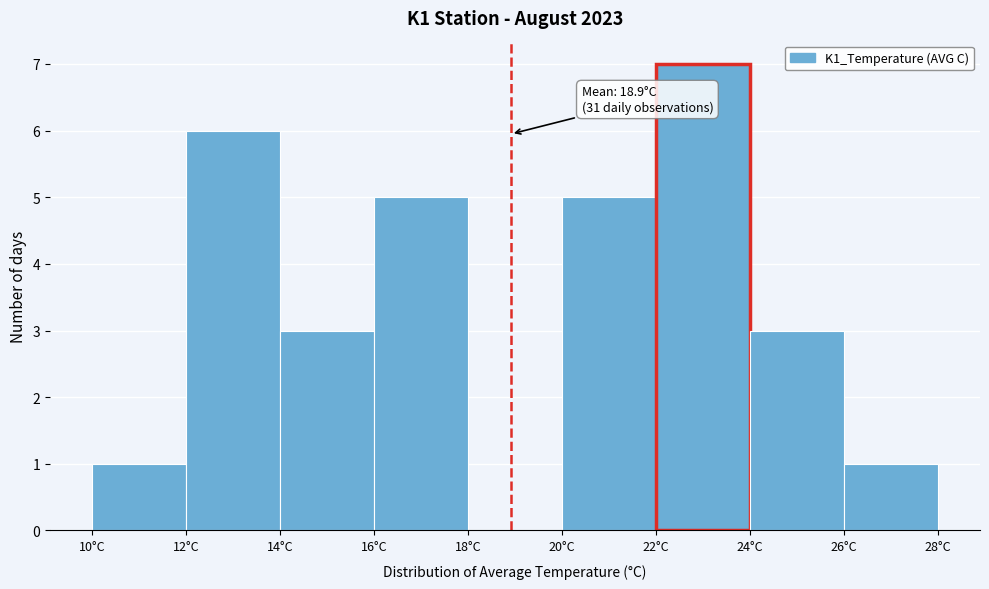

Which range on the x-axis has the tallest bar?

22 to 24